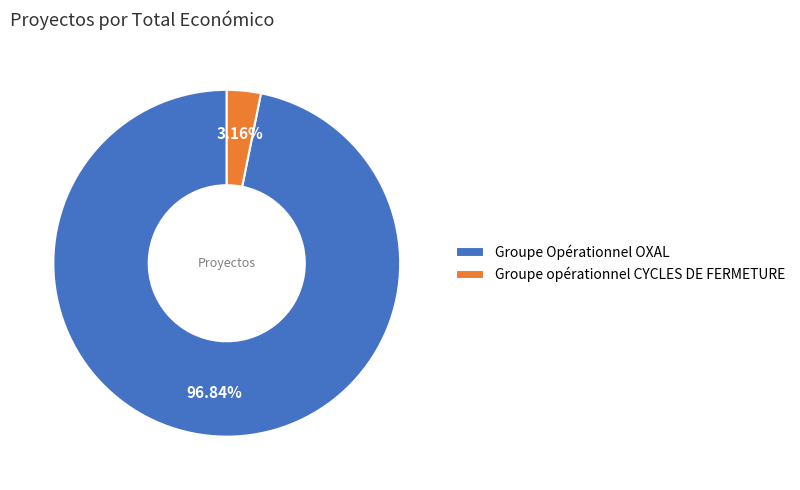

Does Groupe Opérationnel OXAL represent more than half of the total?

Yes